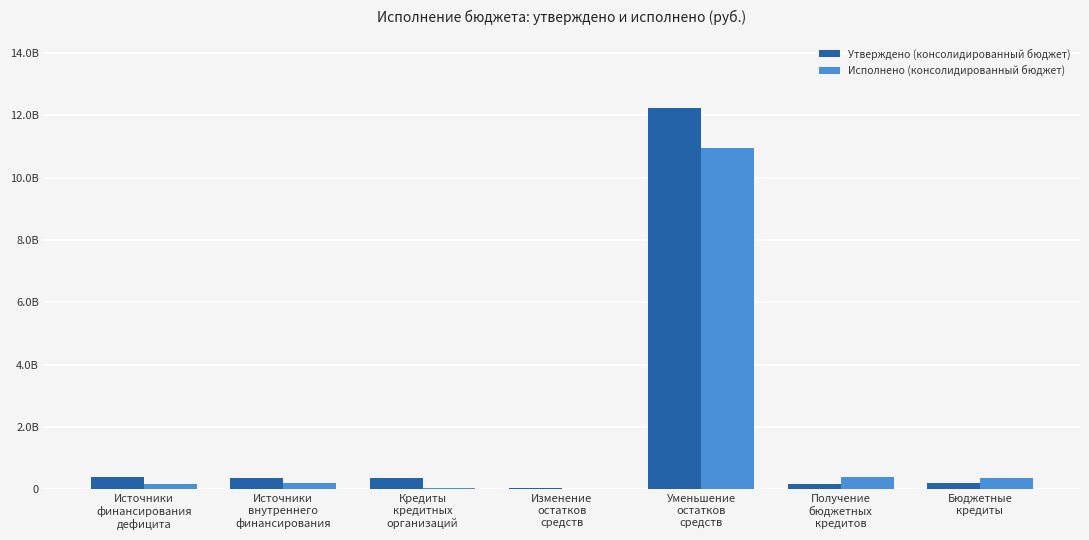

What are all the series names shown in the legend?

Утверждено (консолидированный бюджет), Исполнено (консолидированный бюджет)